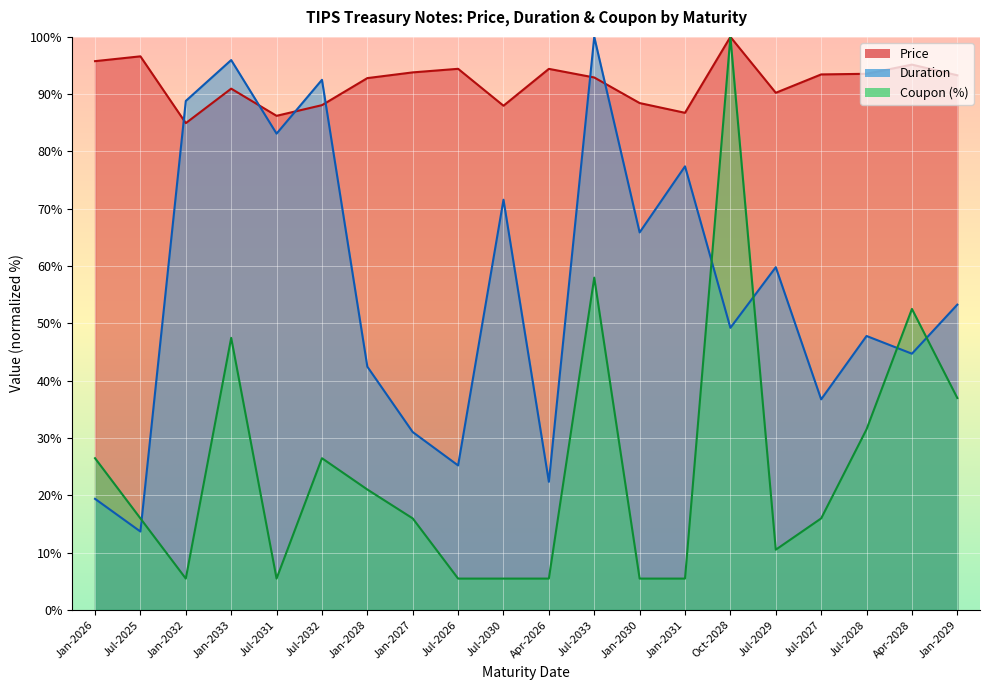

At which label does Price reach its peak?

Oct-2028